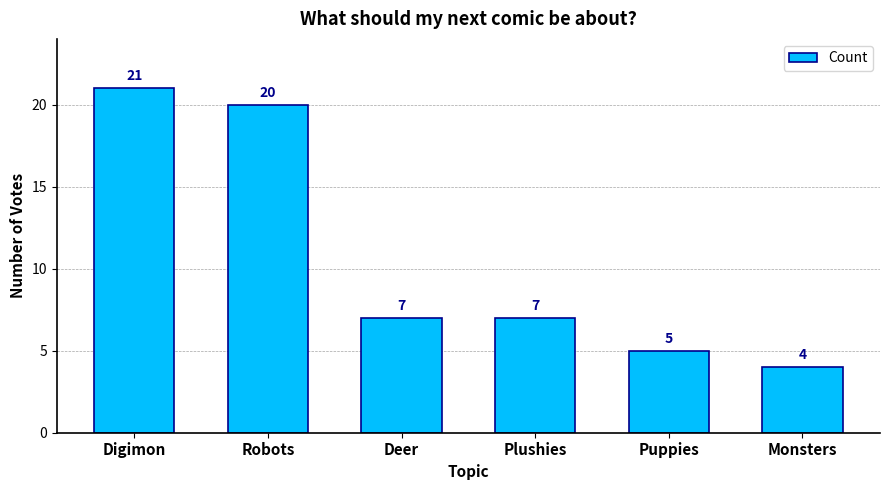

What is the value of the 5th bar from the left?

5